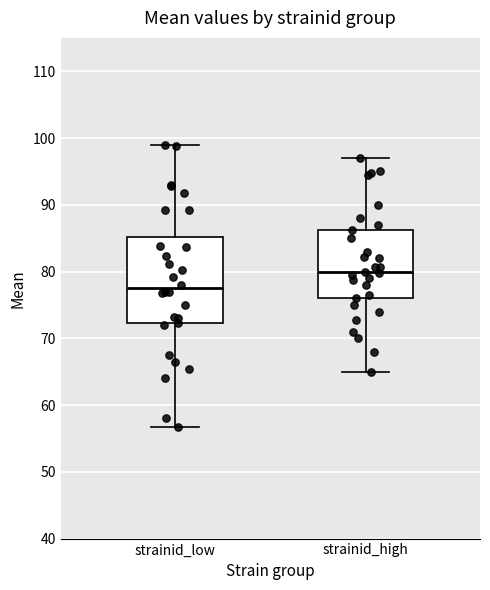

Which box is the tallest, from its lower edge to its upper edge?

strainid_low